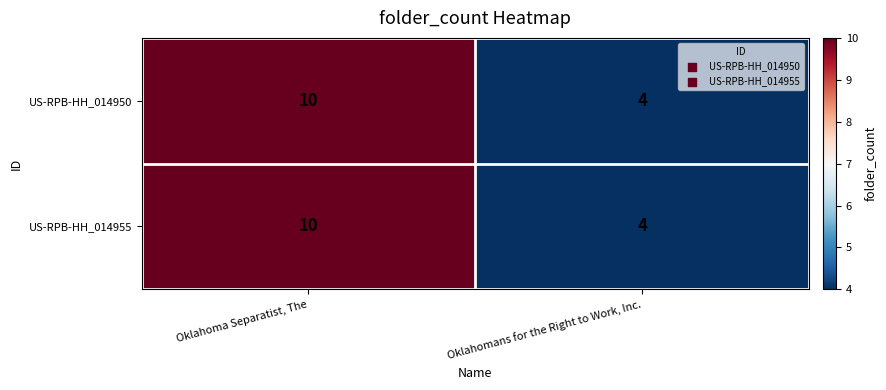

What is the average value of the US-RPB-HH_014955 series?

7